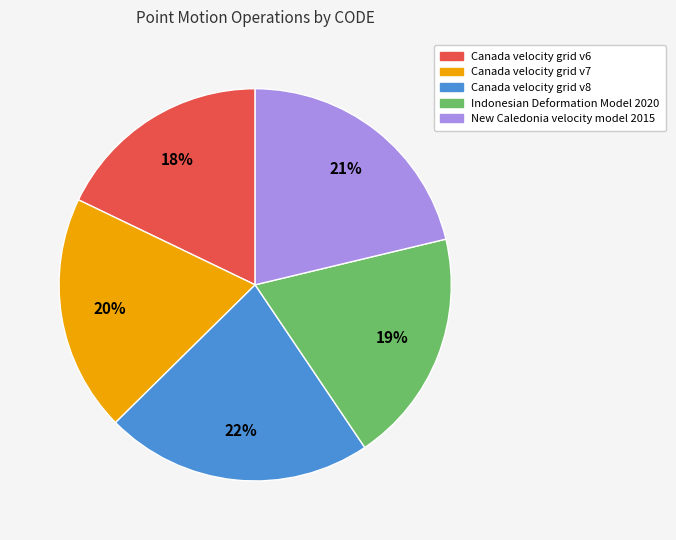

Count the number of slices in the pie.

5